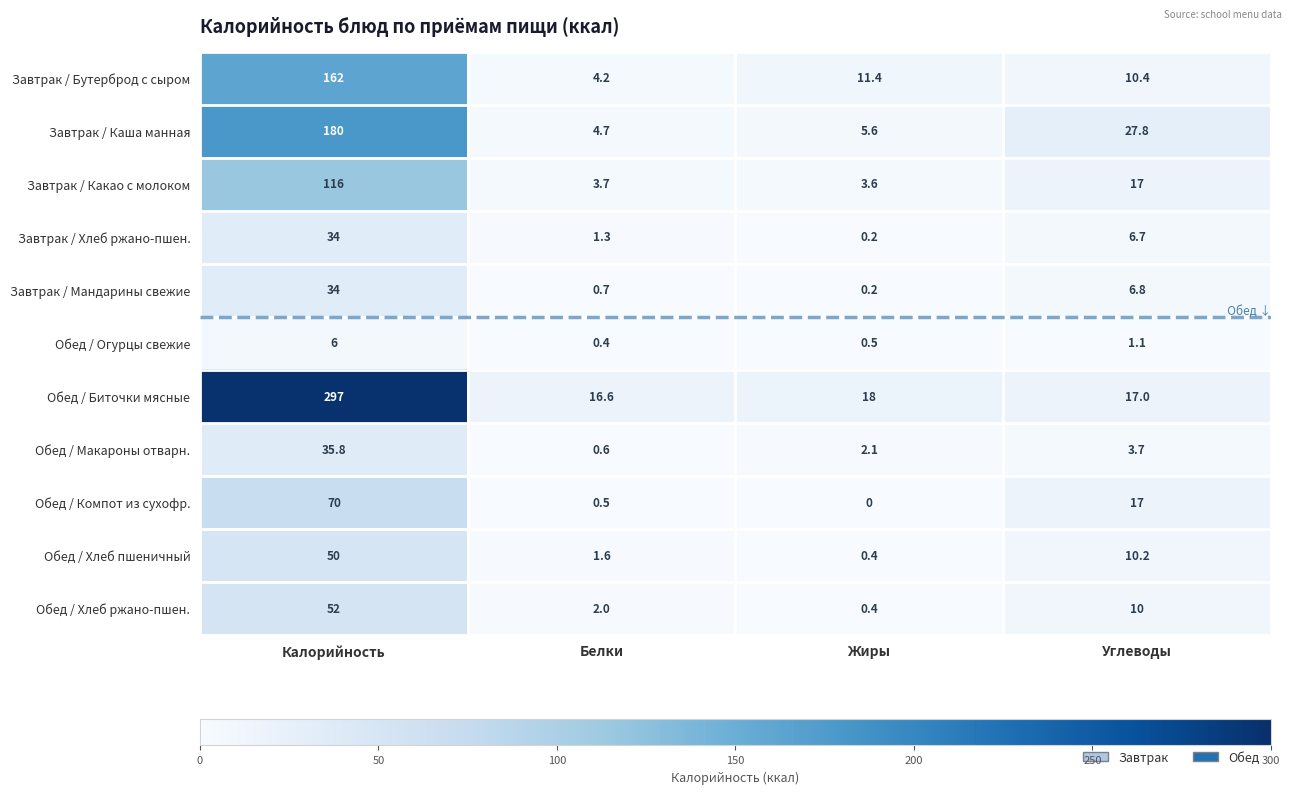

At Белки, list the series in order from smallest to largest.

Обед / Огурцы свежие, Обед / Компот из сухофр., Обед / Макароны отварн., Завтрак / Мандарины свежие, Завтрак / Хлеб ржано-пшен., Обед / Хлеб пшеничный, Обед / Хлеб ржано-пшен., Завтрак / Какао с молоком, Завтрак / Бутерброд с сыром, Завтрак / Каша манная, Обед / Биточки мясные